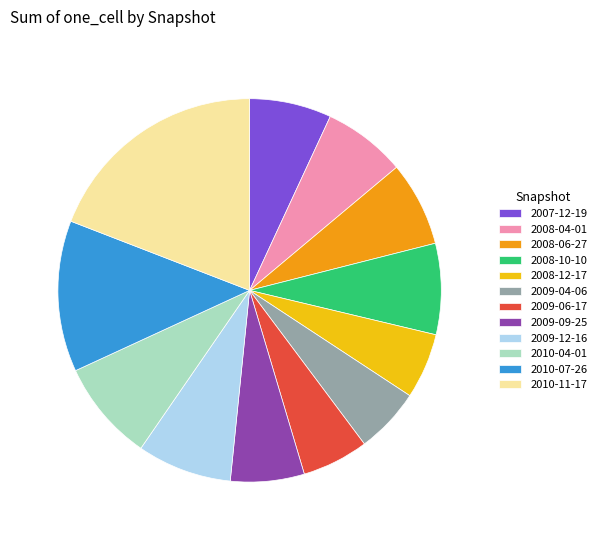

Is it true that 2009-12-16 is 8% of the pie?

True